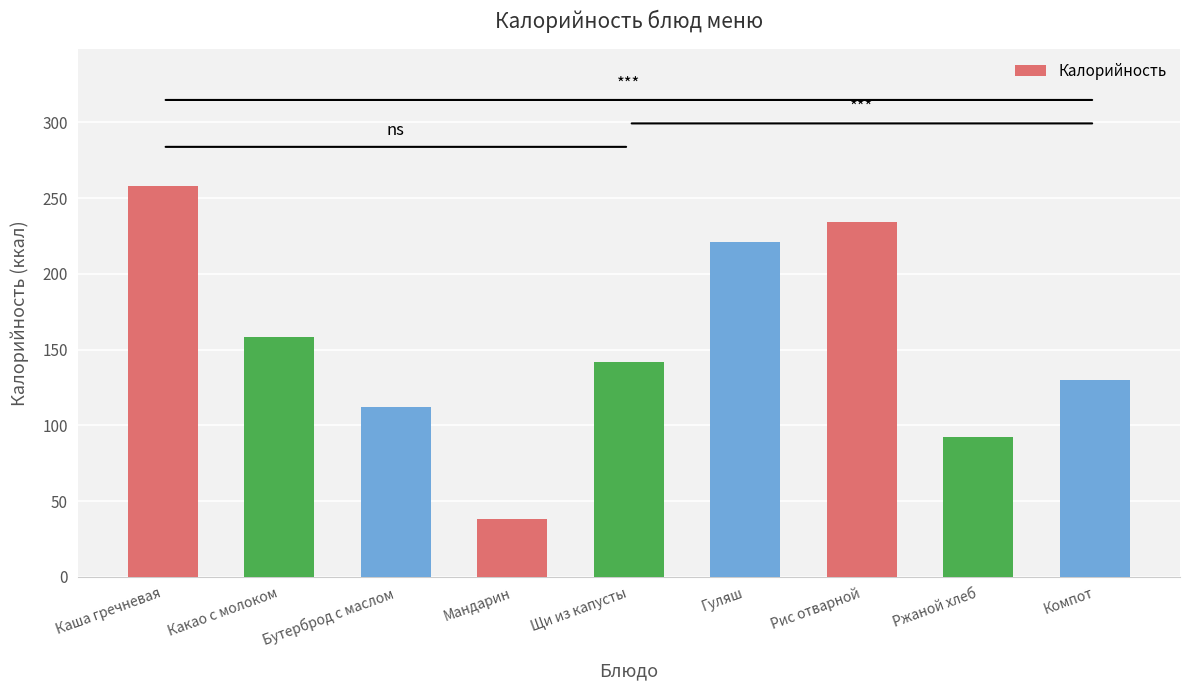

True or false: the data shows 96 at Щи из капусты.

False